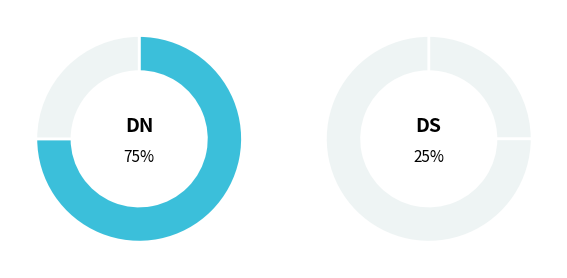

Approximately how many times larger is the value at Denarius Serratus compared to Denarius?

0.3